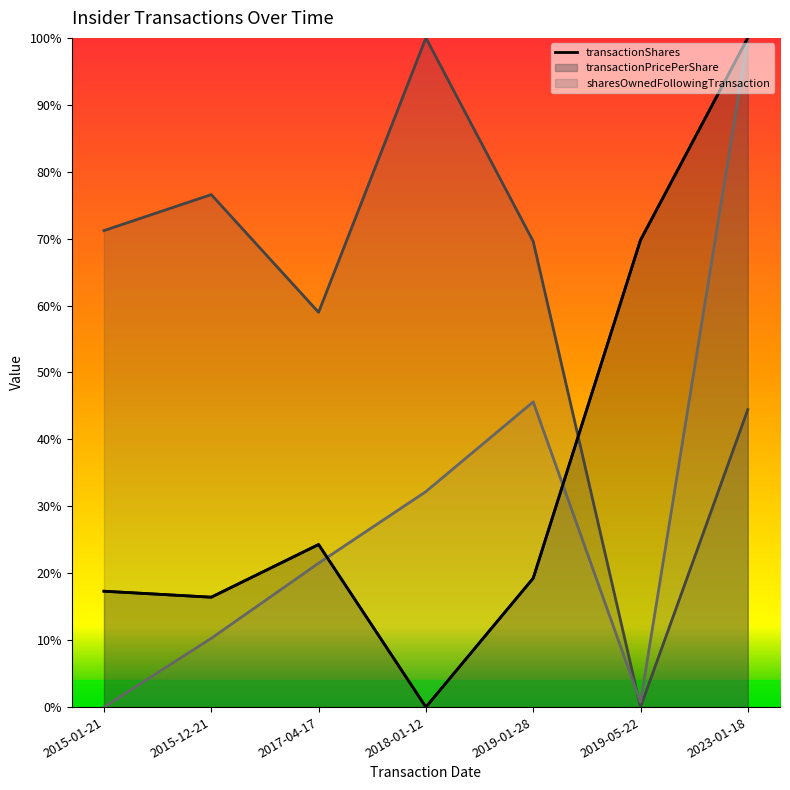

Count the transactionShares values in the range 0 to 1.

7